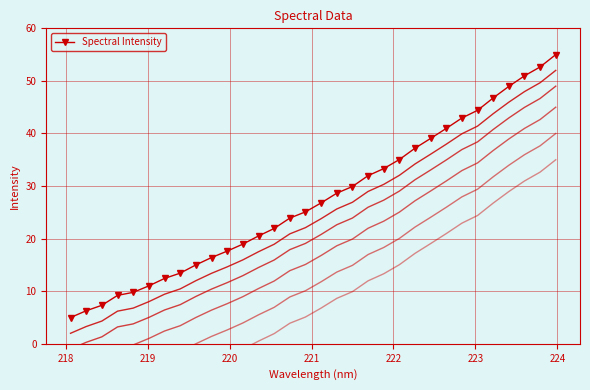

True or false: Spectral Intensity has more than 2 points higher than both neighbors.

False